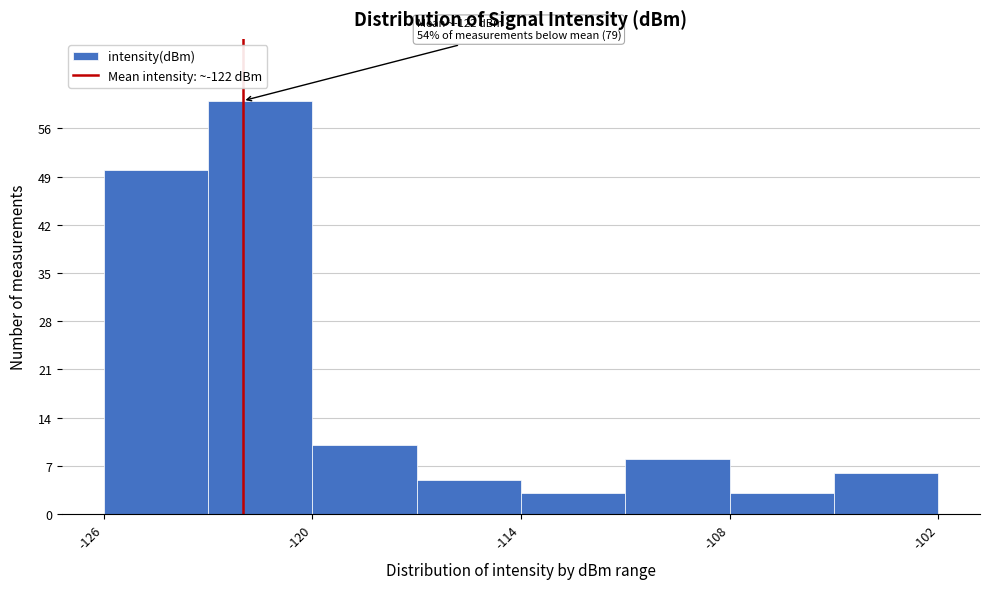

Around what value on the x-axis is the tallest bar? Give the approximate position of its centre, as read against the axis.

-121